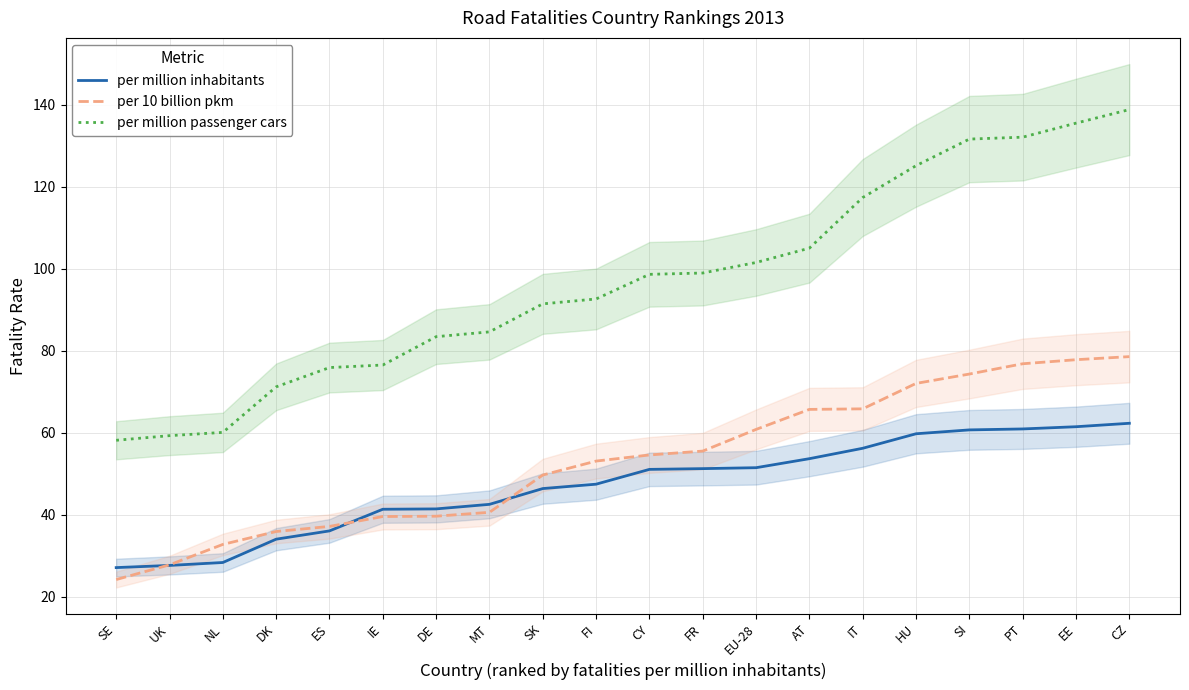

Rank the categories by per million passenger cars value from lowest to highest.

SE, UK, NL, DK, ES, IE, DE, MT, SK, FI, CY, FR, EU-28, AT, IT, HU, SI, PT, EE, CZ